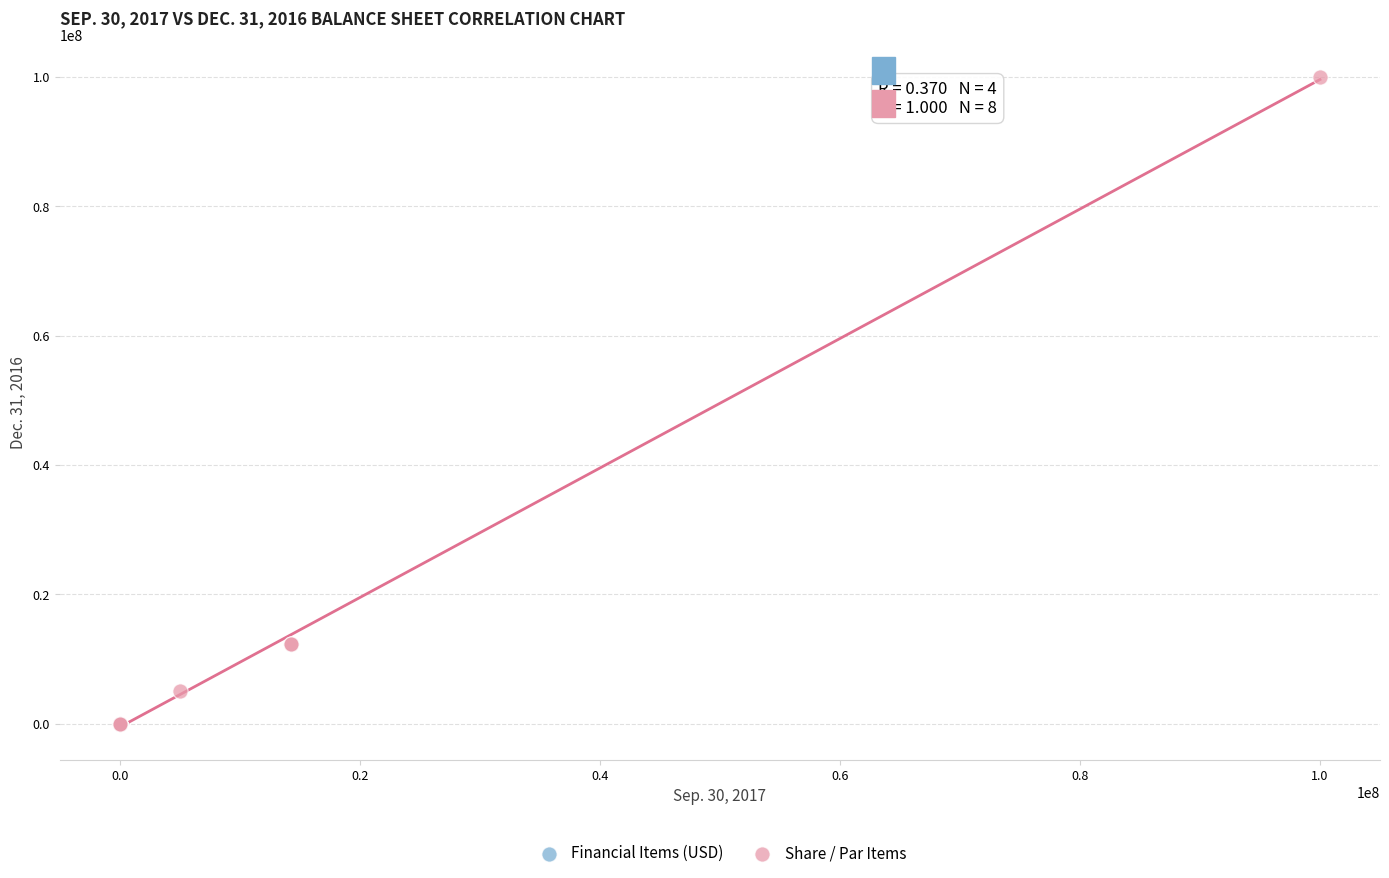

What are all the series names shown in the legend?

Financial Items (USD), Share / Par Items